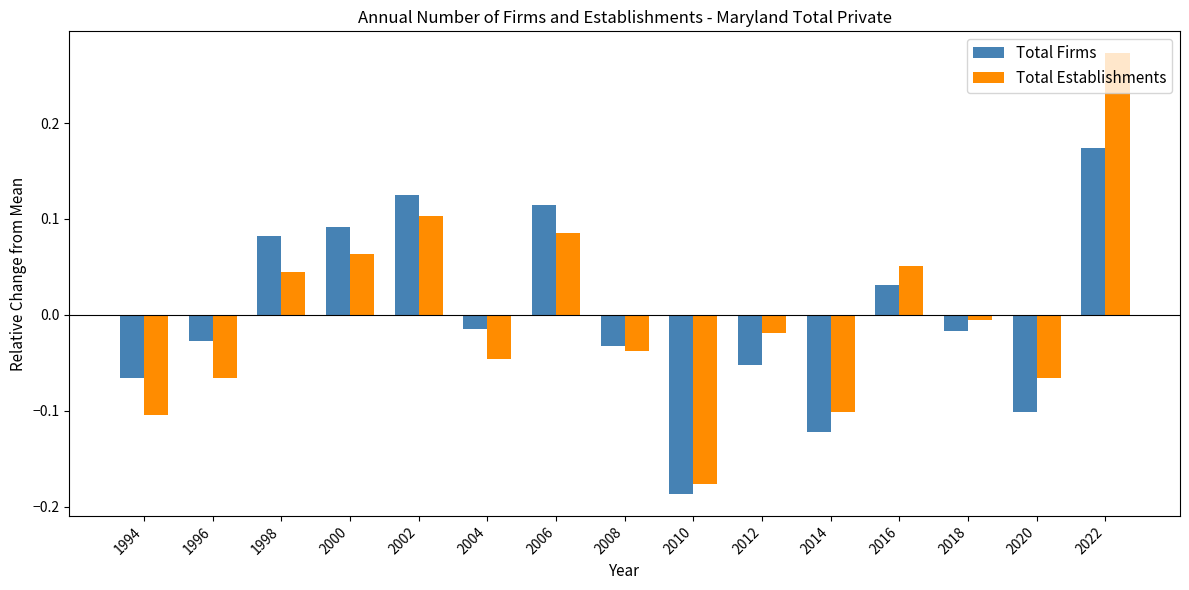

Which series has the largest range (max minus min)?

Total Establishments